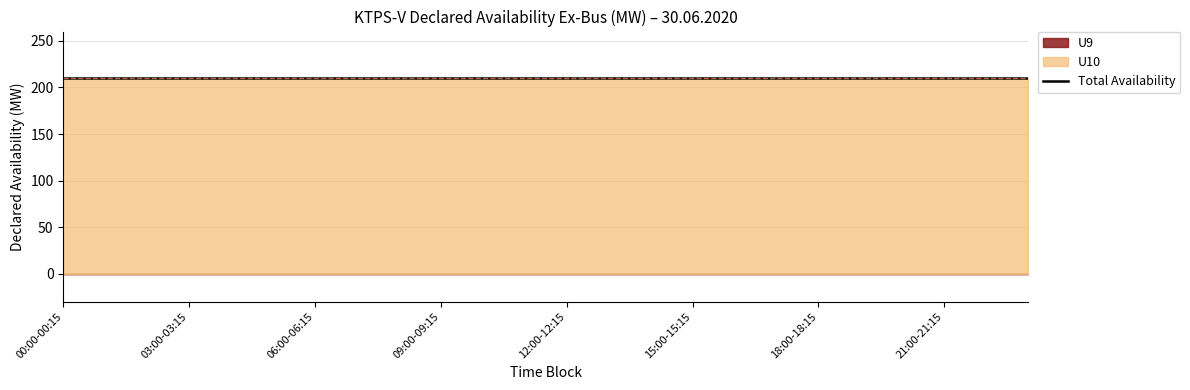

True or false: U9 and U10 intersect in this chart.

False